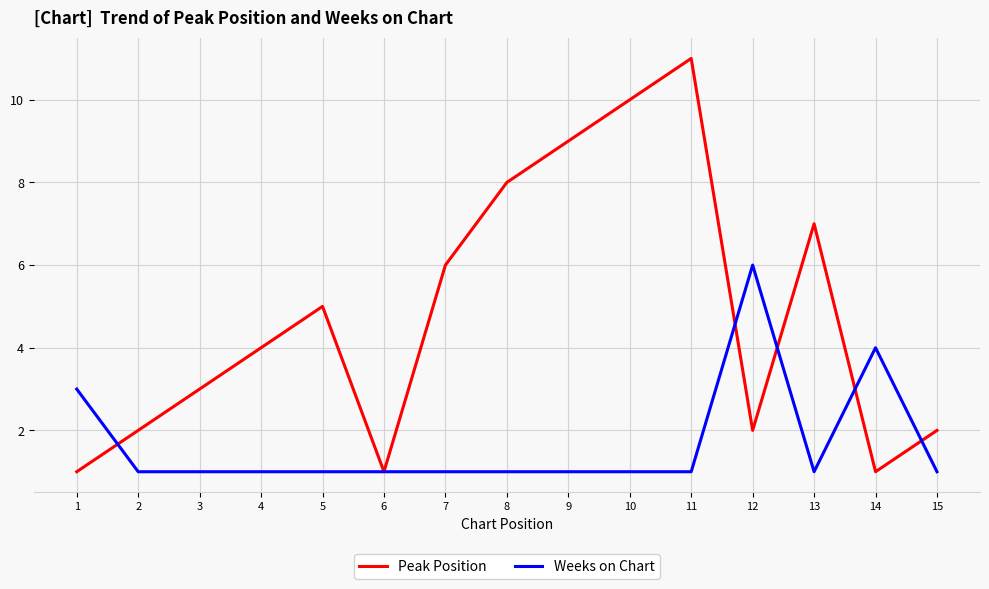

Where is Peak Position nearest to the value 6?

7